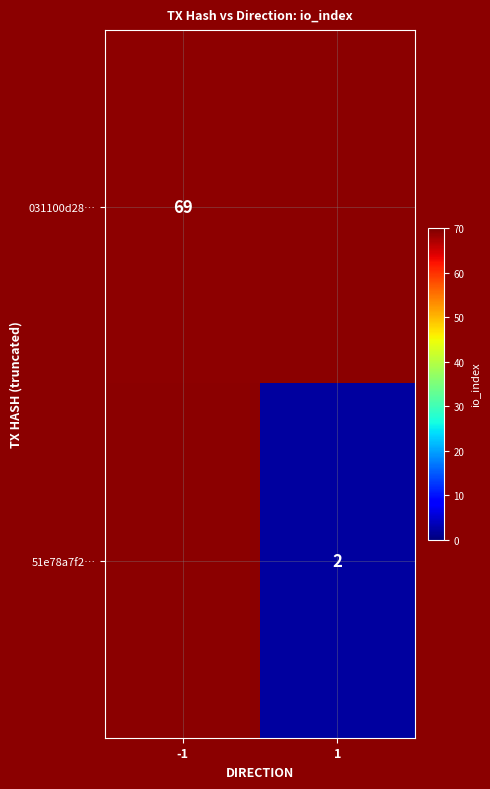

True or false: 031100d28… has a value of 69 at -1.

True